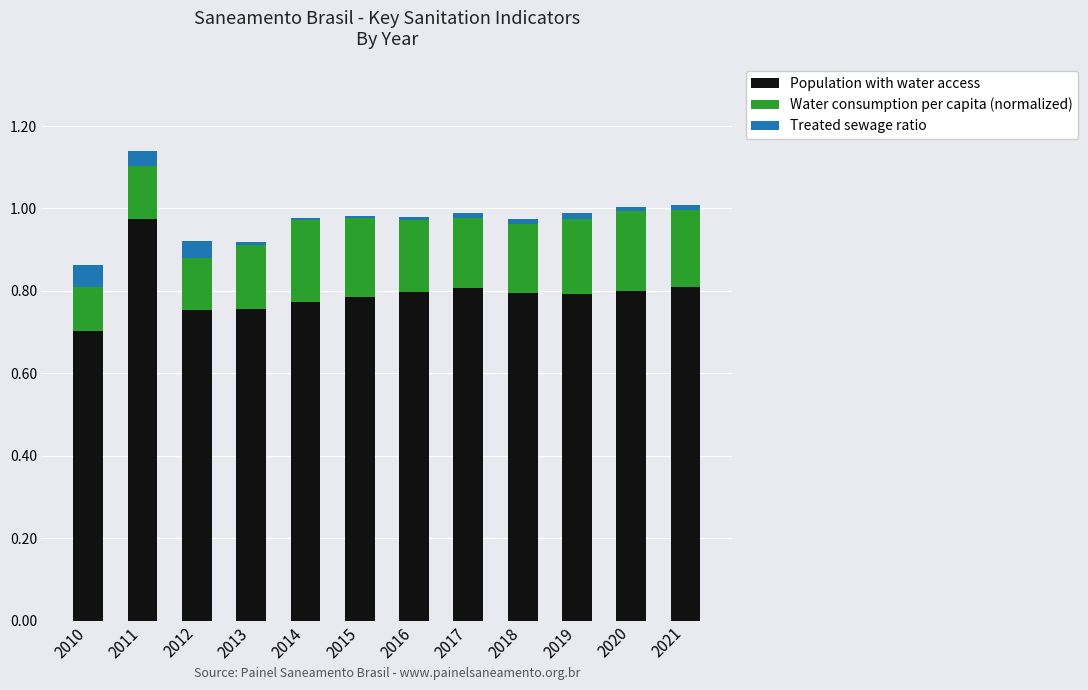

Is it true that Population with water access equals 0.8 at 2019?

True